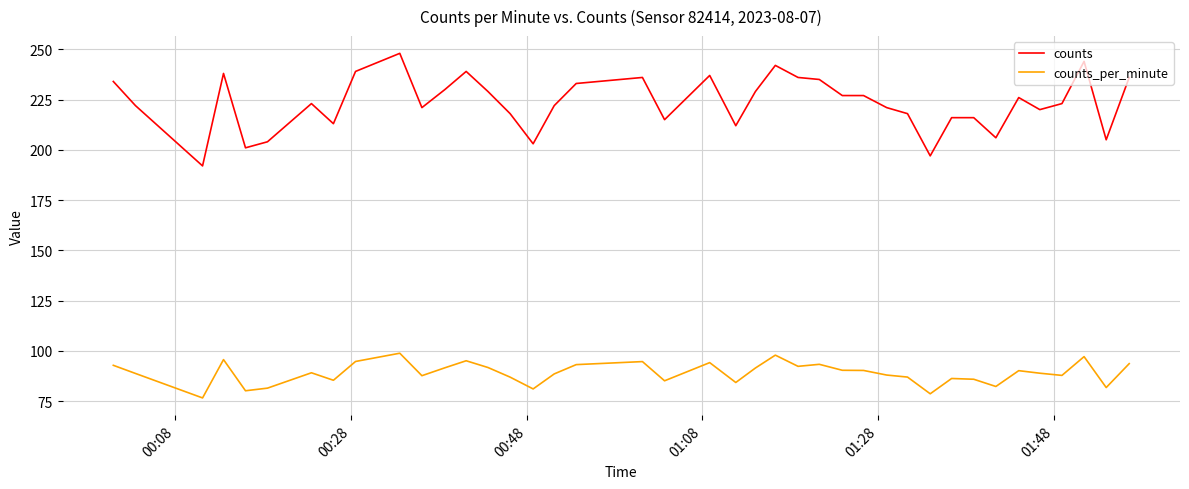

Which series has the largest total across all categories?

counts